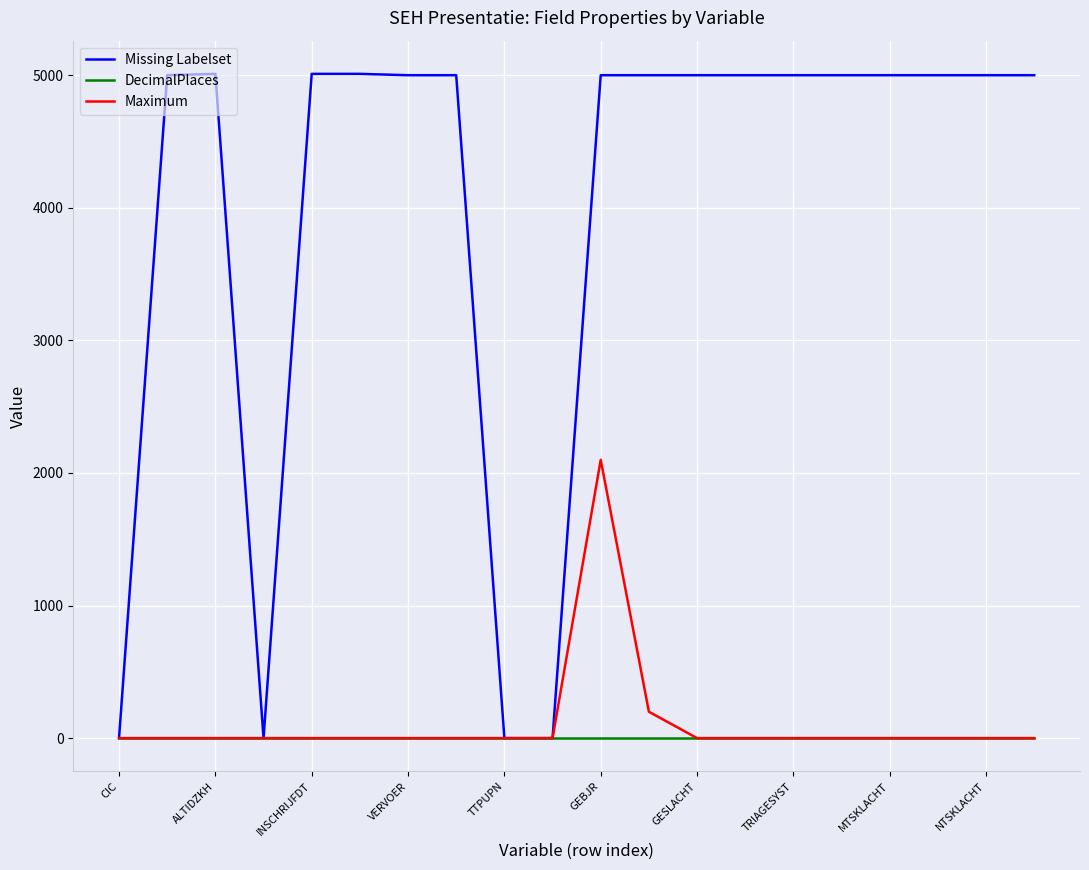

Which series has the largest range (max minus min)?

Missing Labelset